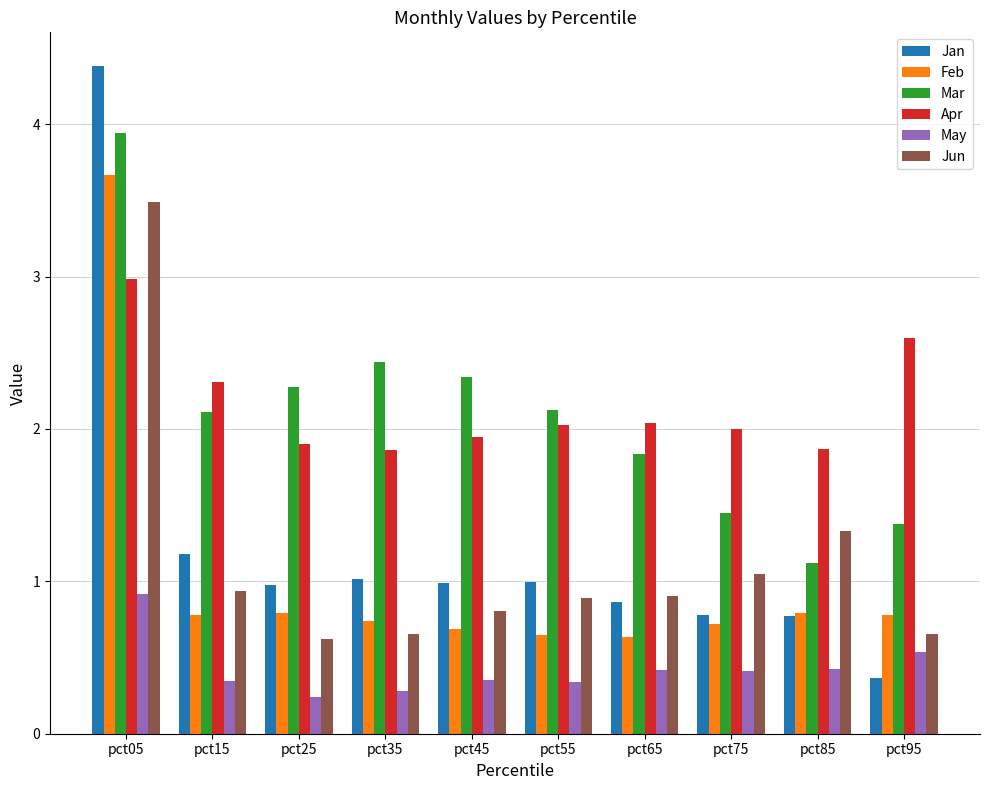

What is the difference between the highest and lowest values at pct05?

3.5